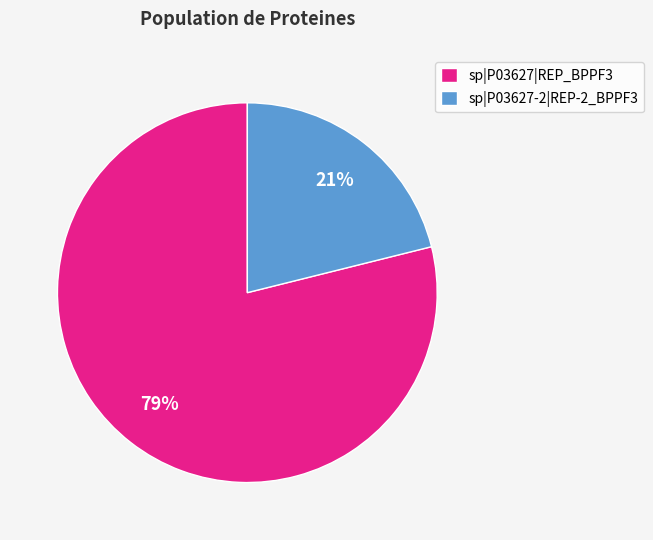

To the nearest percent, what percentage of the pie is sp|P03627-2|REP-2_BPPF3?

21%